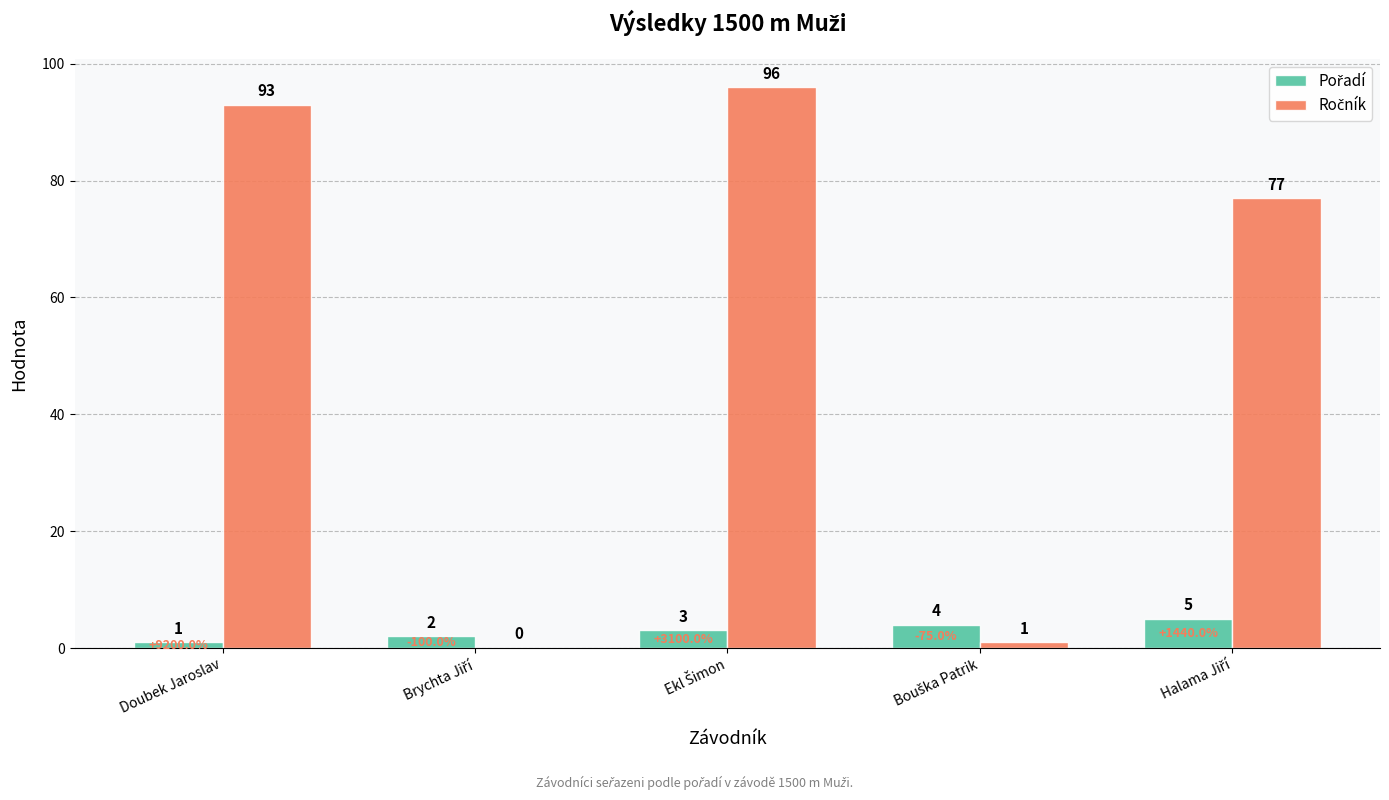

What is the total value across all series at Doubek Jaroslav?

94